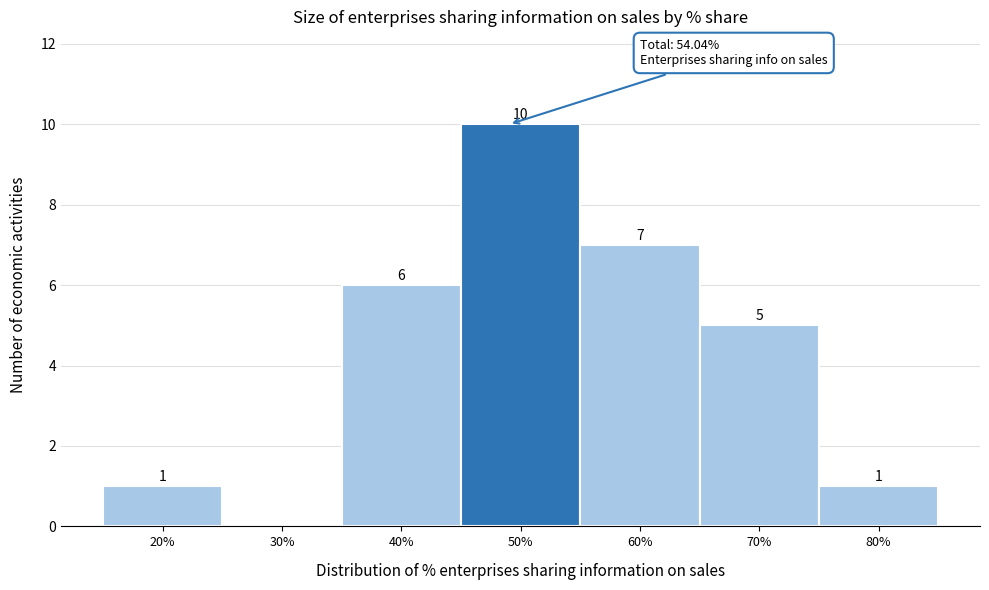

Reading right to left, transcribe all the data shown in this chart.

80%=1	70%=5	60%=7	50%=10	40%=6	30%=0	20%=1